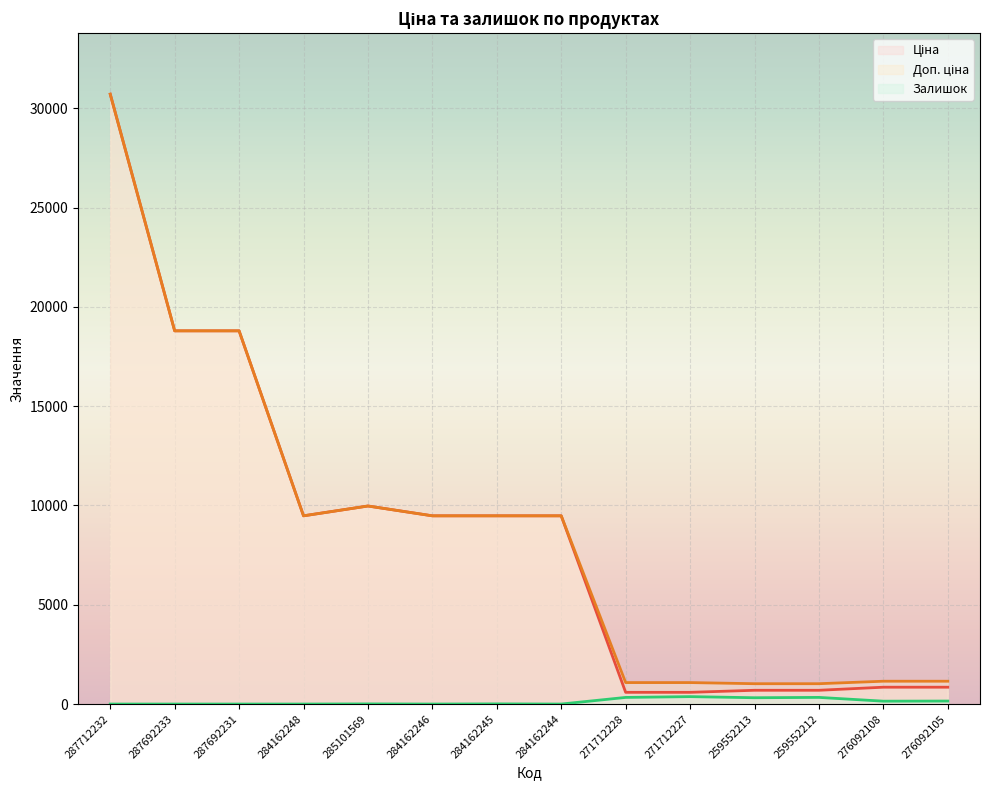

At which category does Залишок reach its first local valley?

284162246